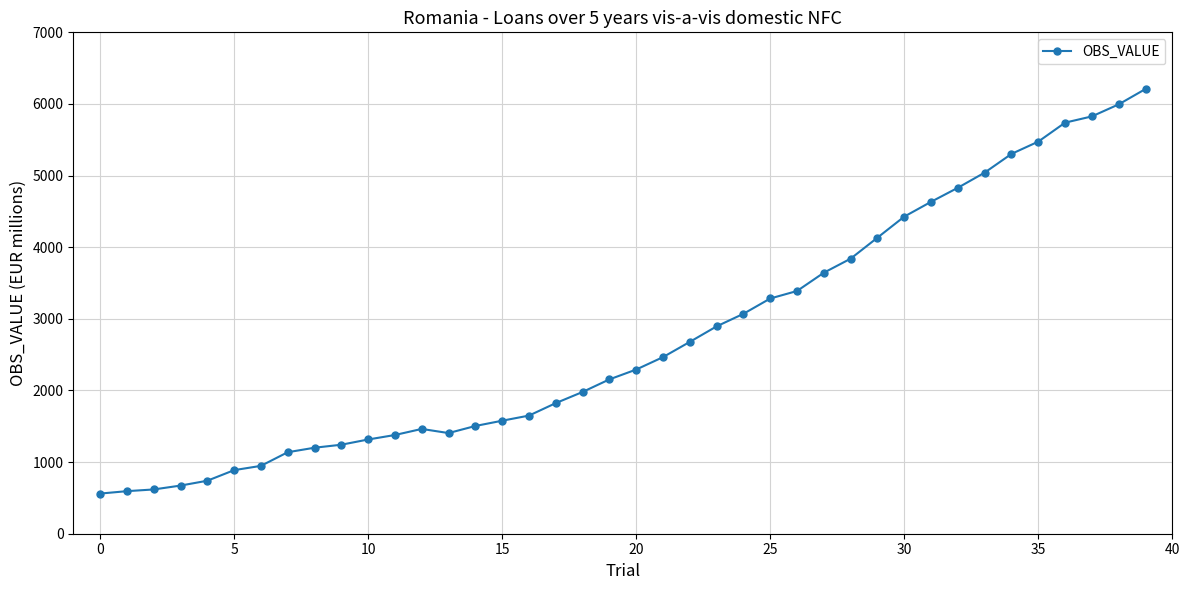

True or false: the data has more than 0 interior local peaks.

True